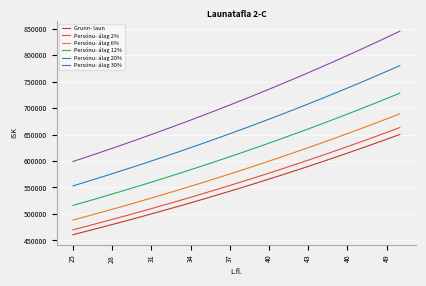

What is the smallest value displayed?

460810